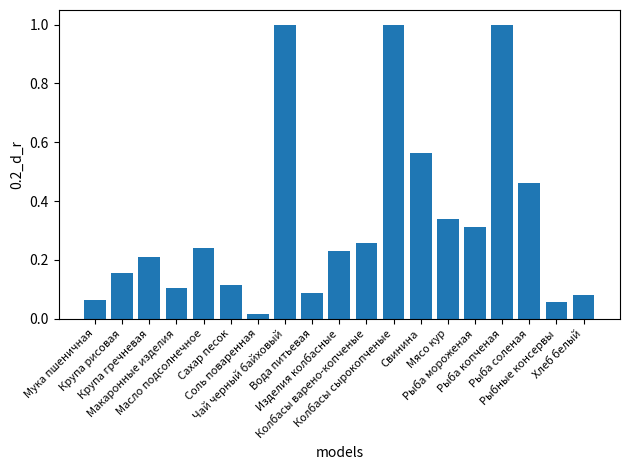

What is the sum of all values?

6.3